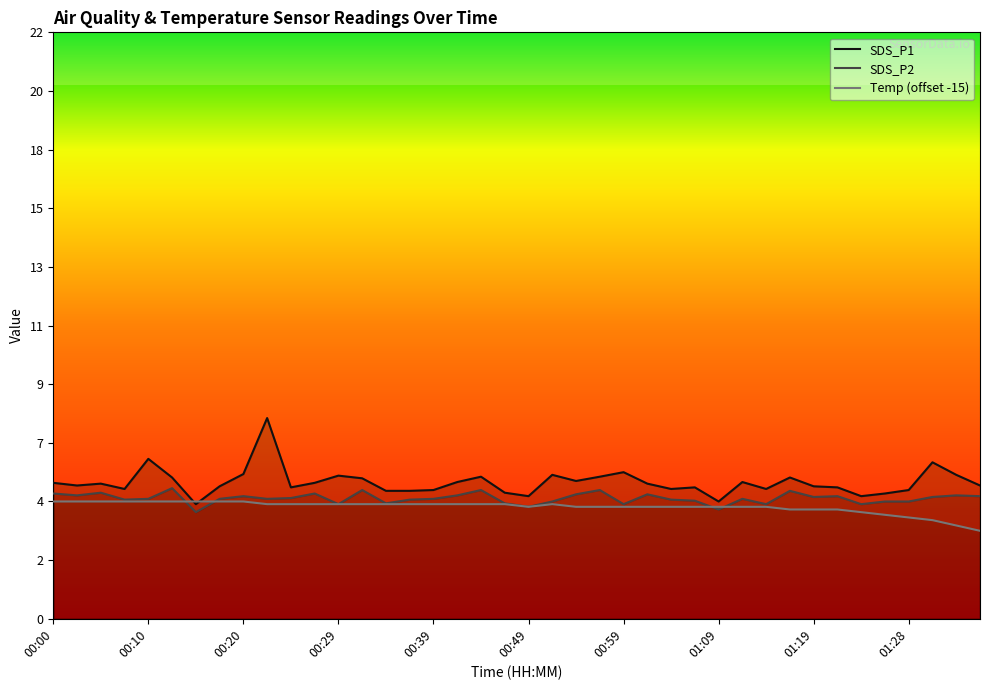

How many interior local valleys does the SDS_P2 series have?

12